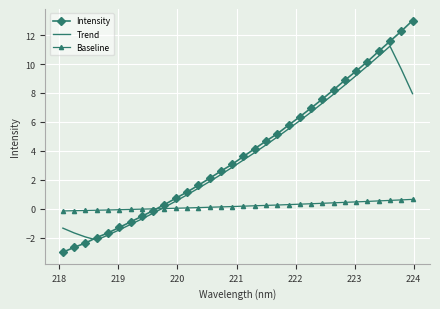

What is the difference between the maximum and minimum values in the Trend series?

13.4